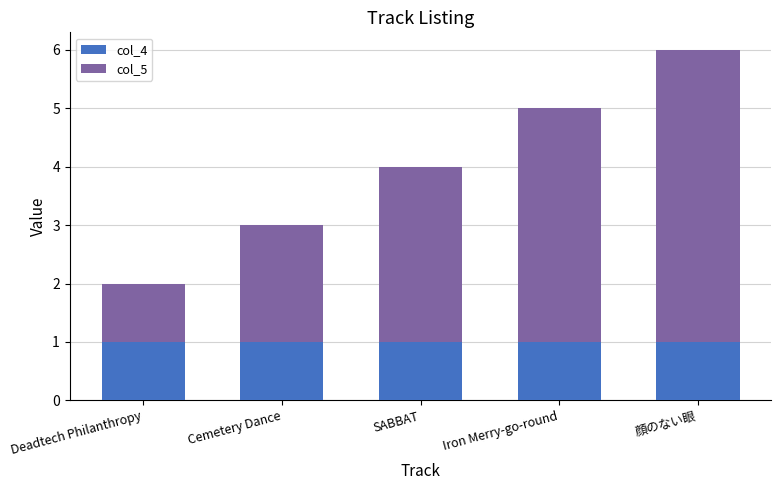

At which category is the sum across all series the highest?

顔のない眼